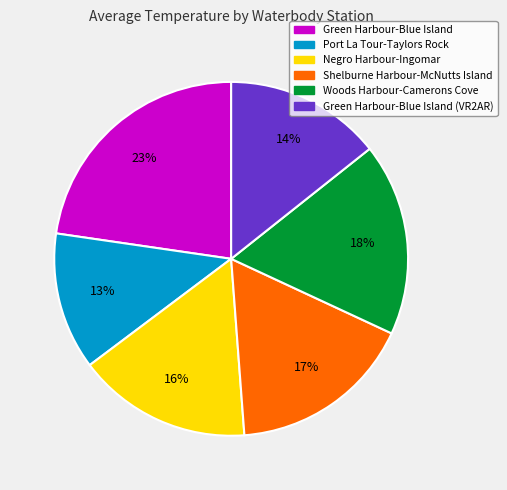

Is there a majority slice in this chart?

No